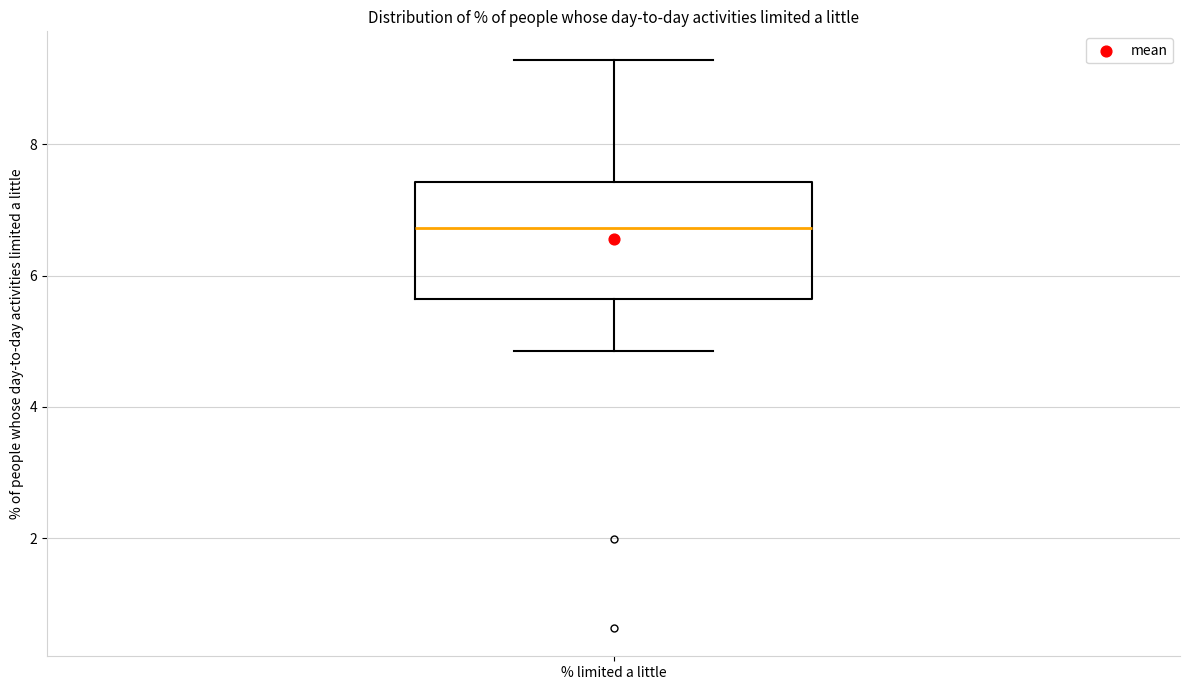

Transcribe this box plot: give where the median line is, the range the box spans, and where the two whiskers end, as read against the y-axis. The values are not printed on the chart, so give them approximately, as read against the axis.

median 6.8, box 5.6 to 7.4, whiskers 4.8 to 9.2